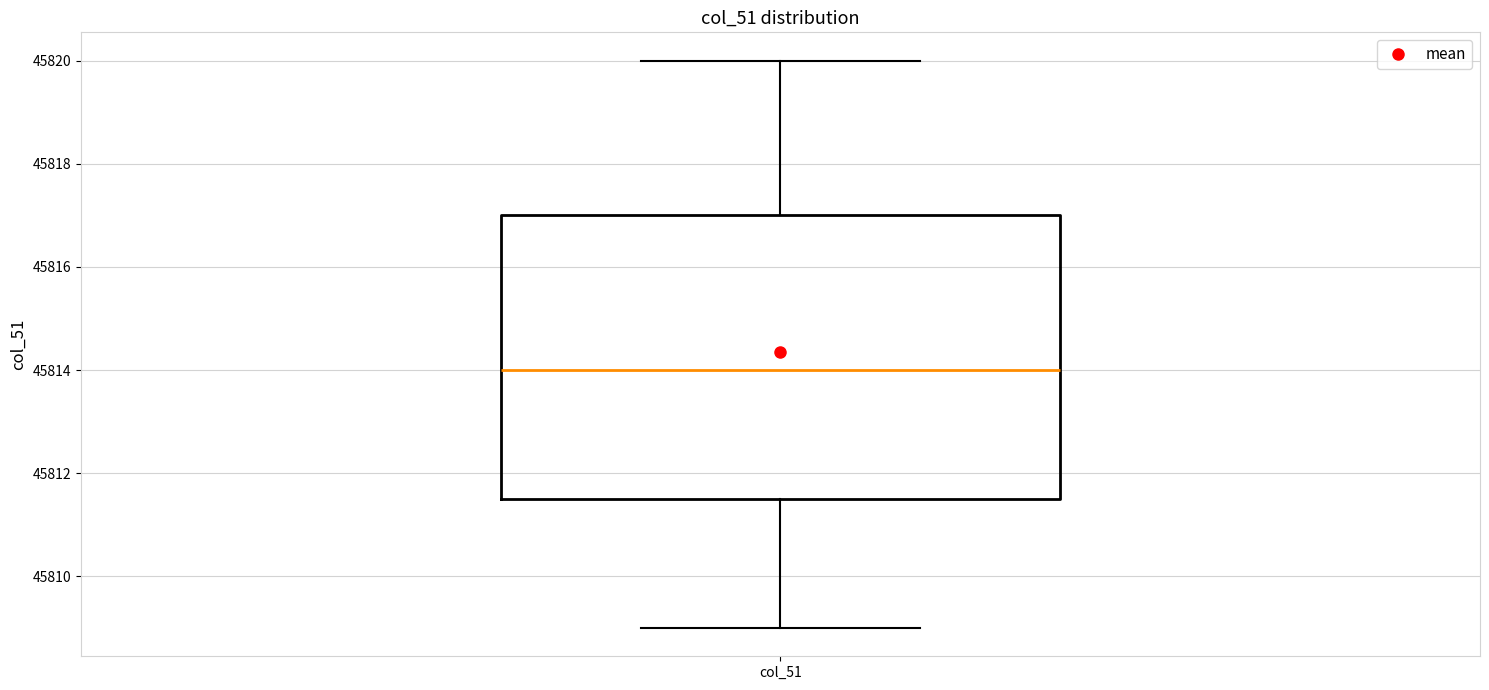

Where does the lower whisker of the box for col_51 end on the y-axis? The values are not printed on the chart, so give them approximately, as read against the axis.

45809.0